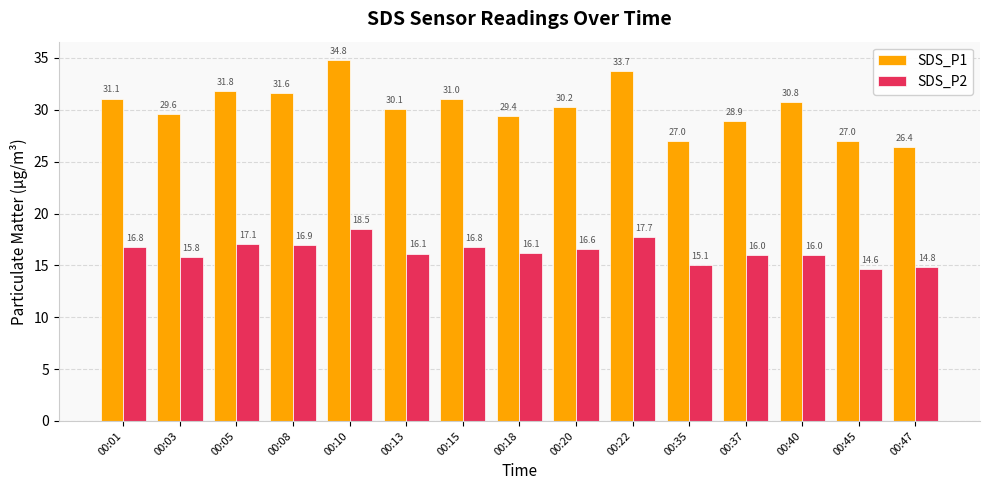

How many series are shown in this chart?

2